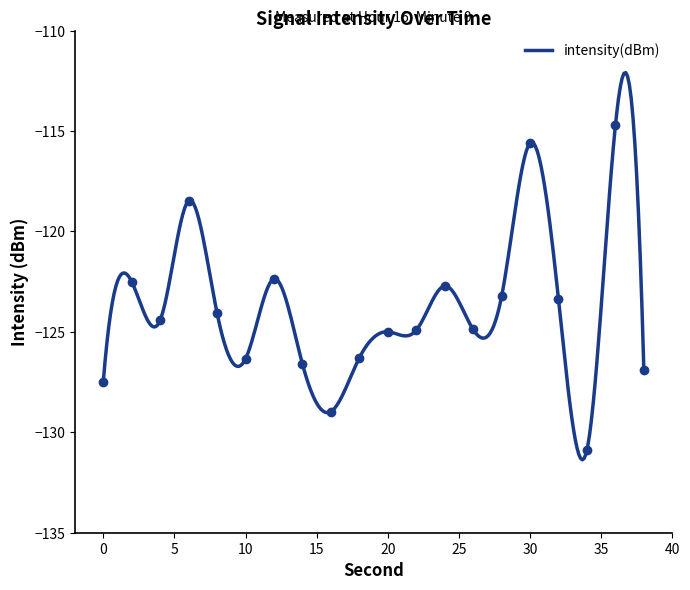

Which label corresponds to the smallest value in the chart?

34